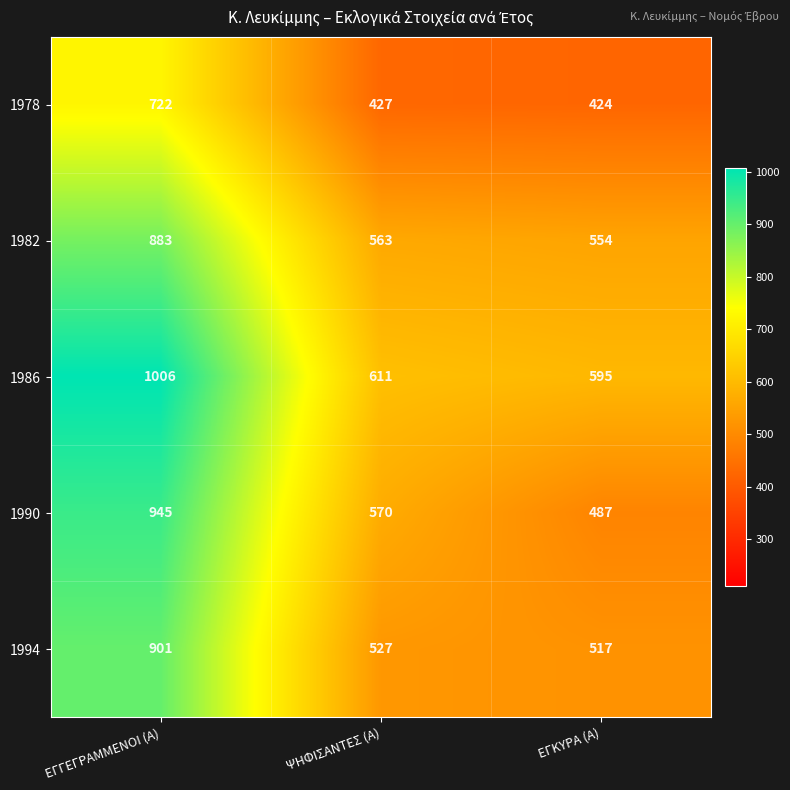

What is the greatest value displayed?

1006